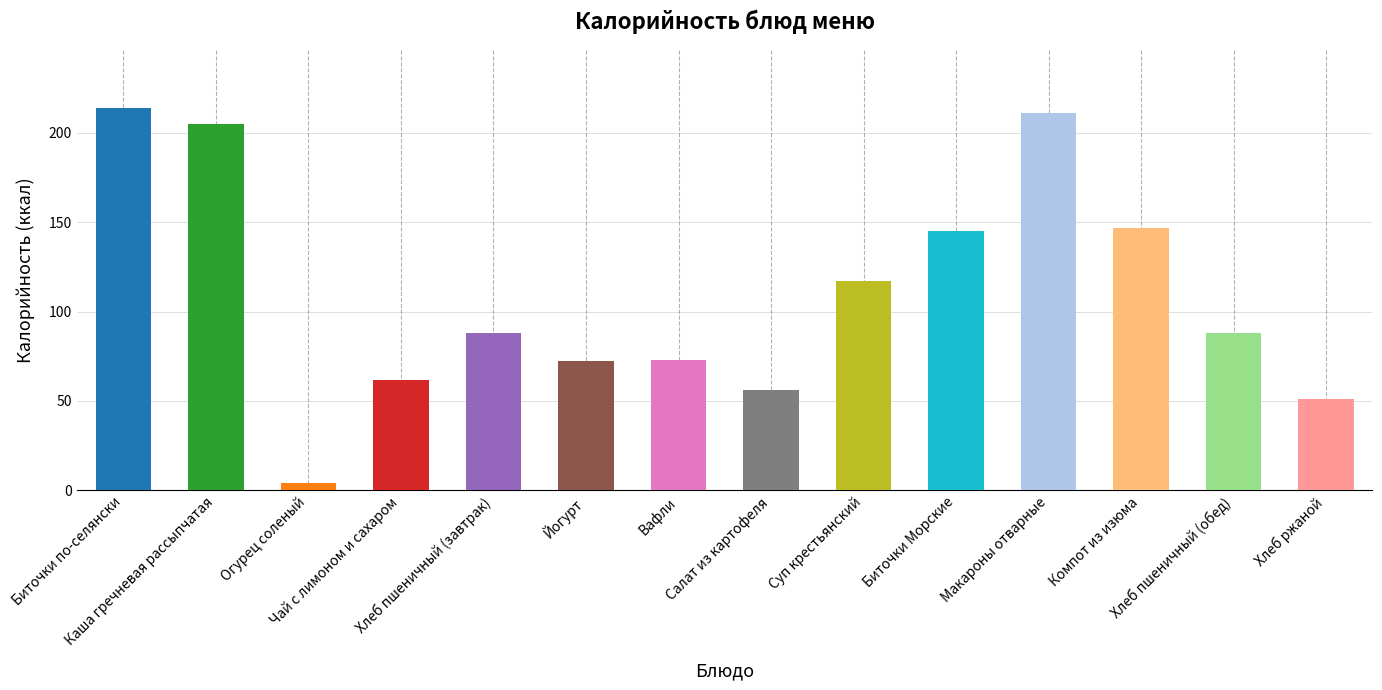

Reading left to right, what are all the values shown in this chart?

214.0	205.0	4.0	62.0	88.0	72.2	73.0	56.0	117.0	145.0	211.0	147.0	88.0	51.2